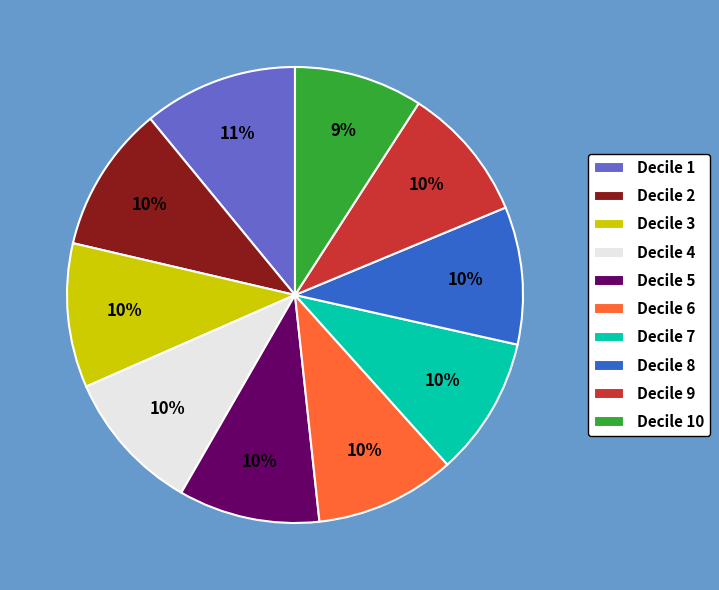

Does Decile 1 account for over 50% of the chart?

No